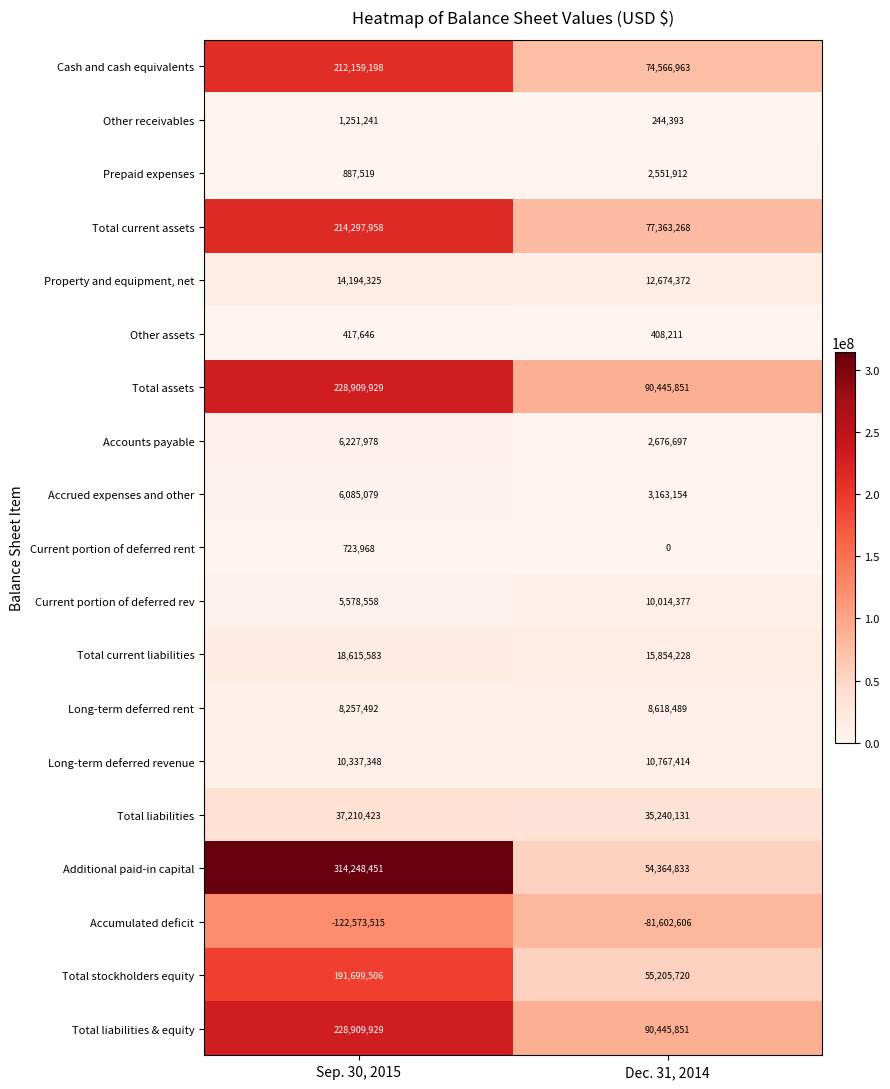

What is the spread (max minus min) of values at Dec. 31, 2014?

172048457